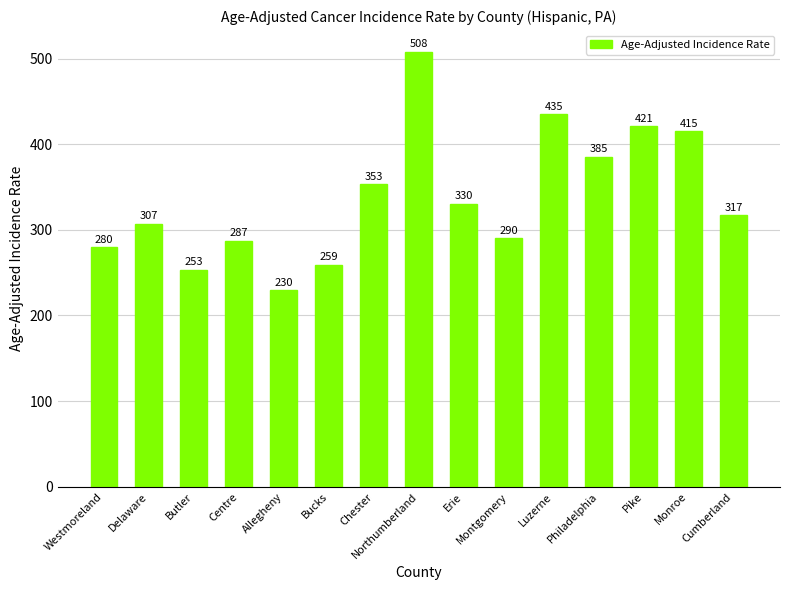

List the labels in order of value, largest first.

Northumberland, Luzerne, Pike, Monroe, Philadelphia, Chester, Erie, Cumberland, Delaware, Montgomery, Centre, Westmoreland, Bucks, Butler, Allegheny